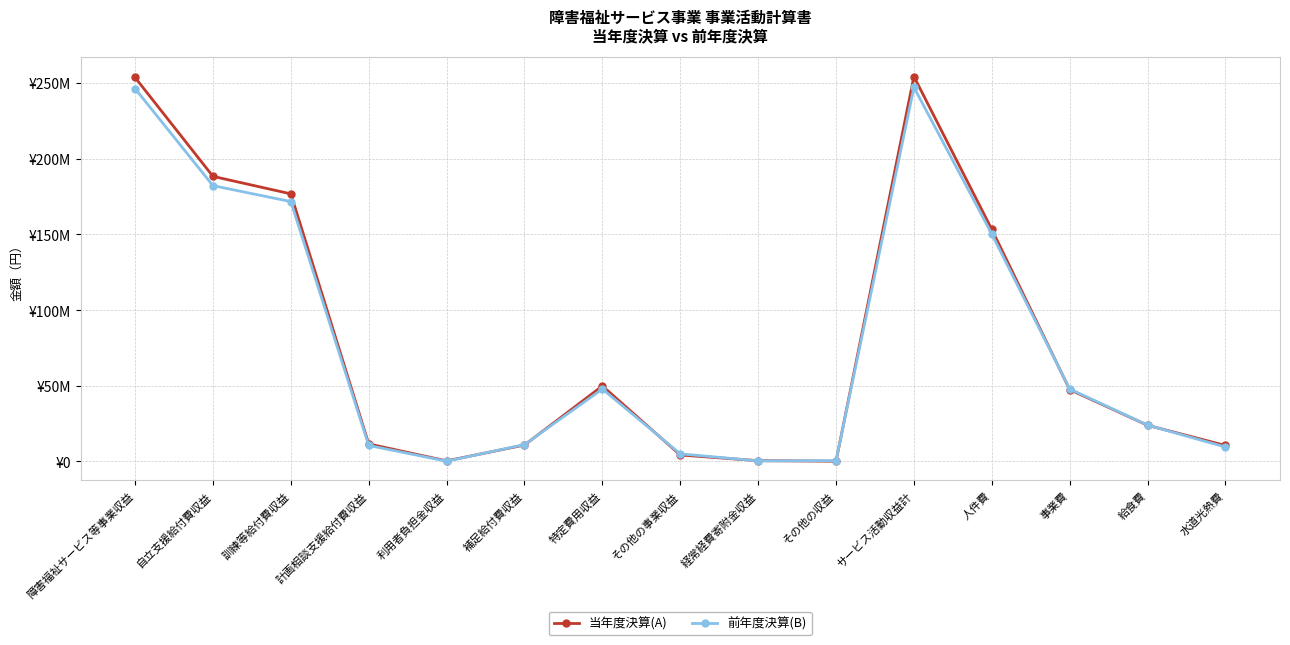

Does the chart display data point markers on the line(s)?

Yes